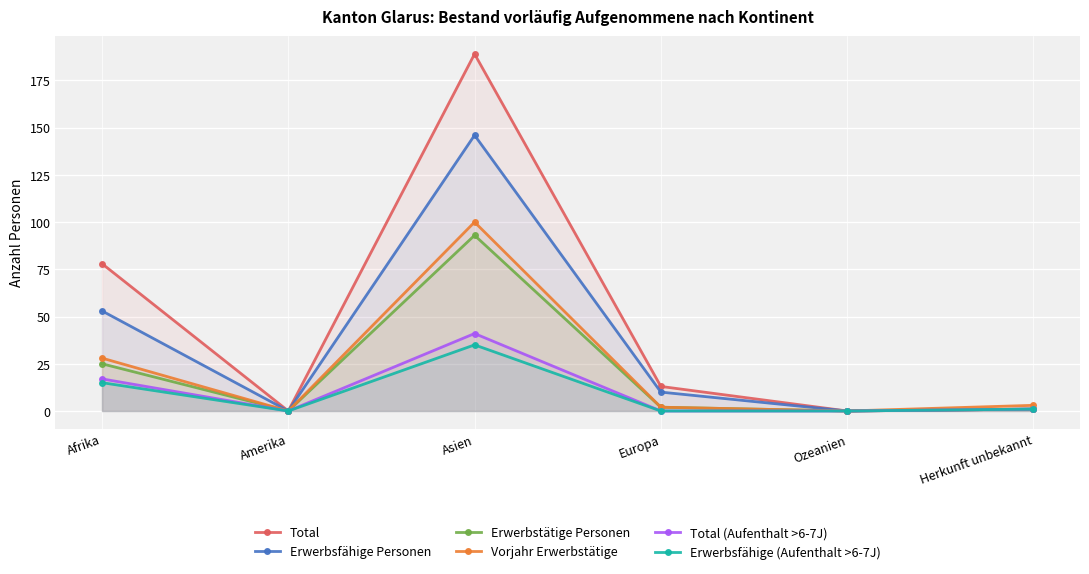

What are all the series names shown in the legend?

Total, Erwerbsfähige Personen, Erwerbstätige Personen, Vorjahr Erwerbstätige, Total (Aufenthalt >6-7J), Erwerbsfähige (Aufenthalt >6-7J)